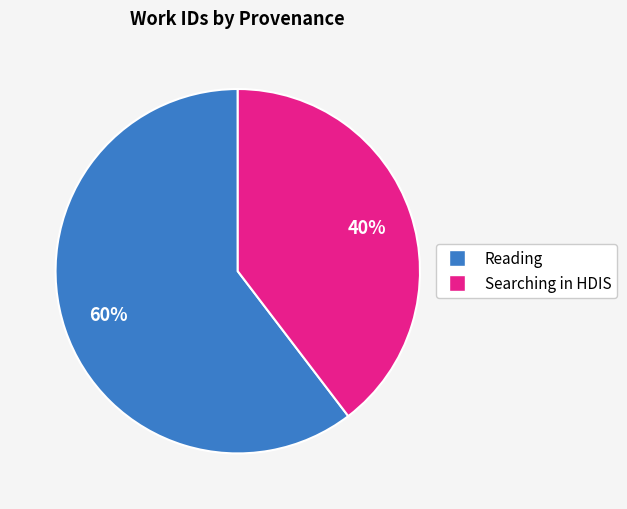

Is there any slice that represents more than half of the pie?

Yes